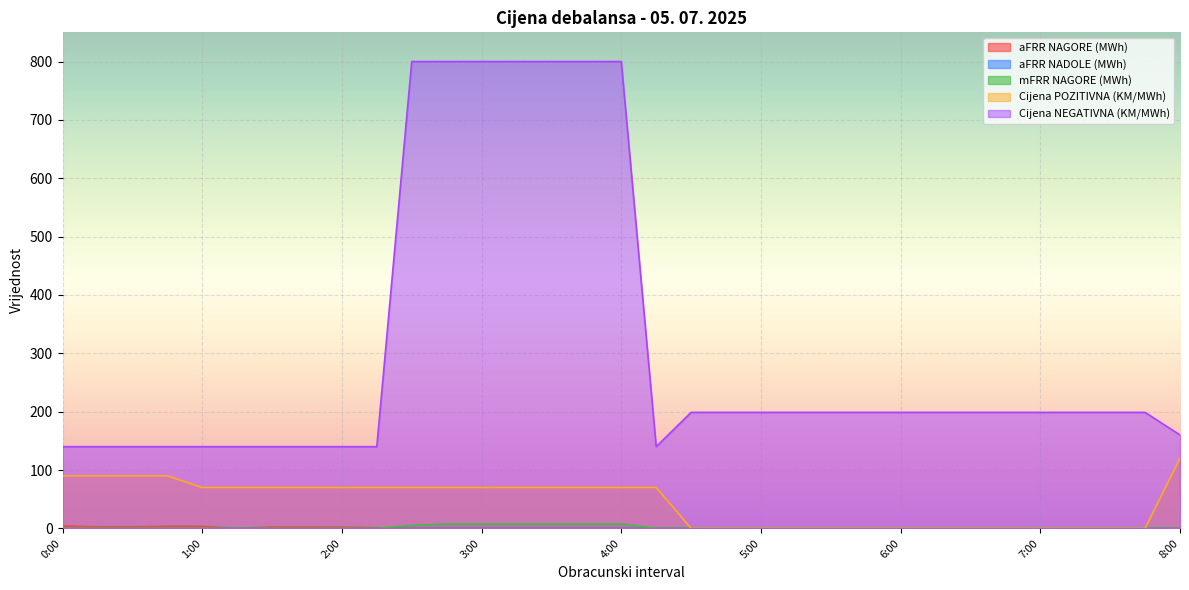

True or false: mFRR NAGORE (MWh) has more than 0 points higher than both neighbors.

False